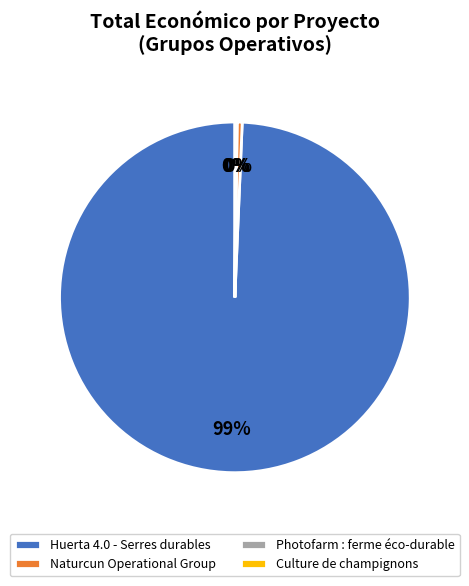

Which slice is the largest?

Huerta 4.0 - Serres durables